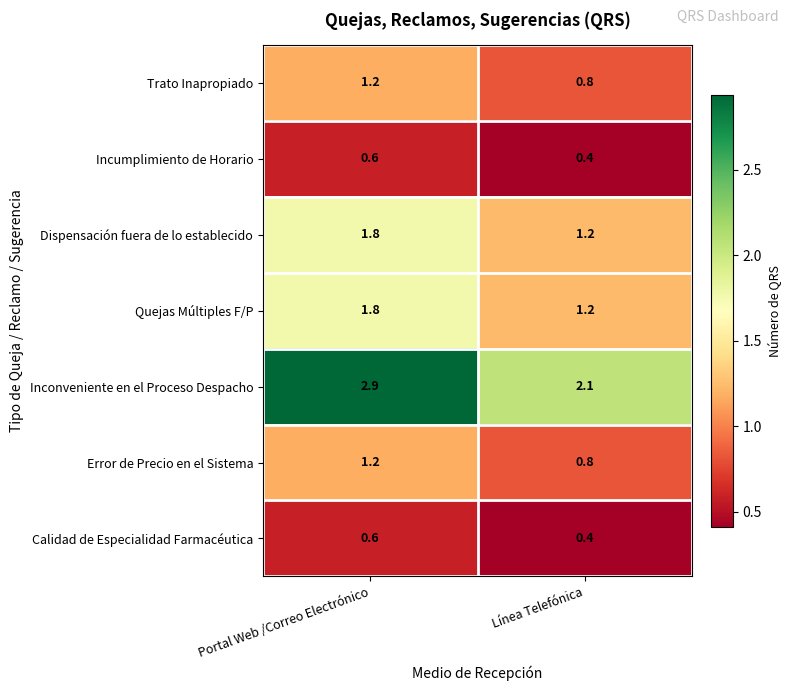

At which category is the sum across all series the highest?

Portal Web /Correo Electrónico